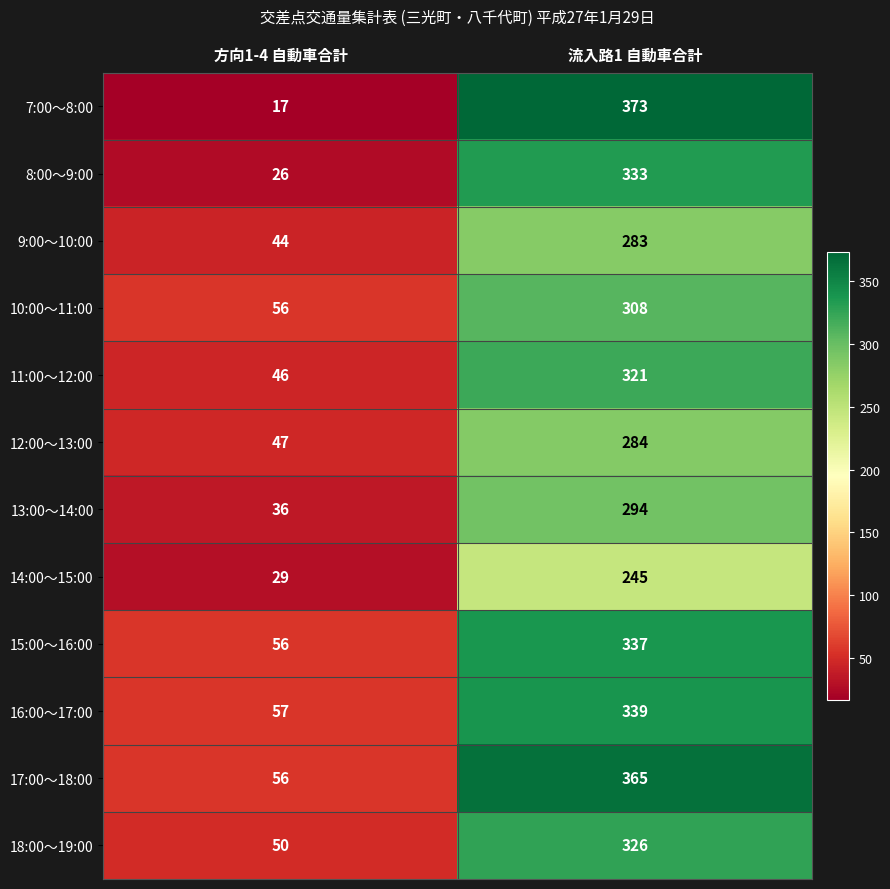

What is the sum of the 17:00～18:00 values at 流入路1 自動車合計 and 方向1-4 自動車合計?

421